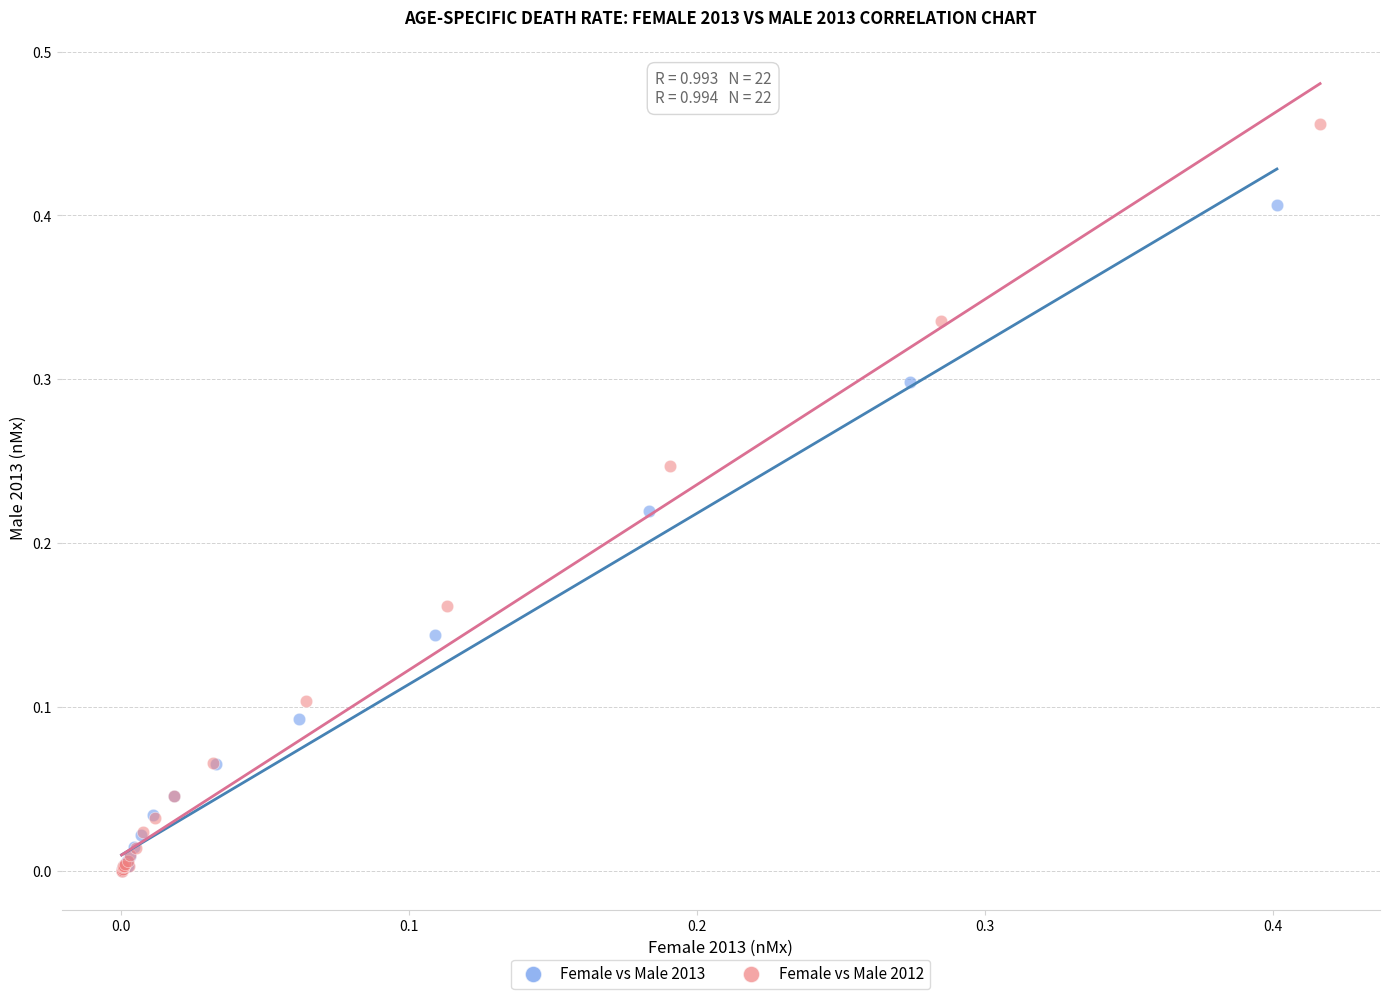

Which series has the largest Y range (max minus min)?

Female vs Male 2012